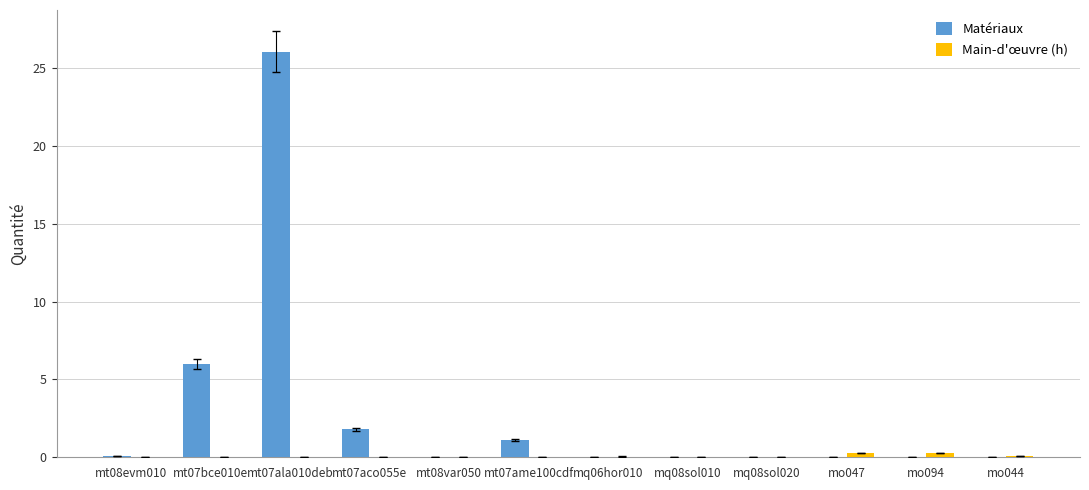

Between mt08evm010 and mt07bce010e, which series saw the biggest shift?

Matériaux